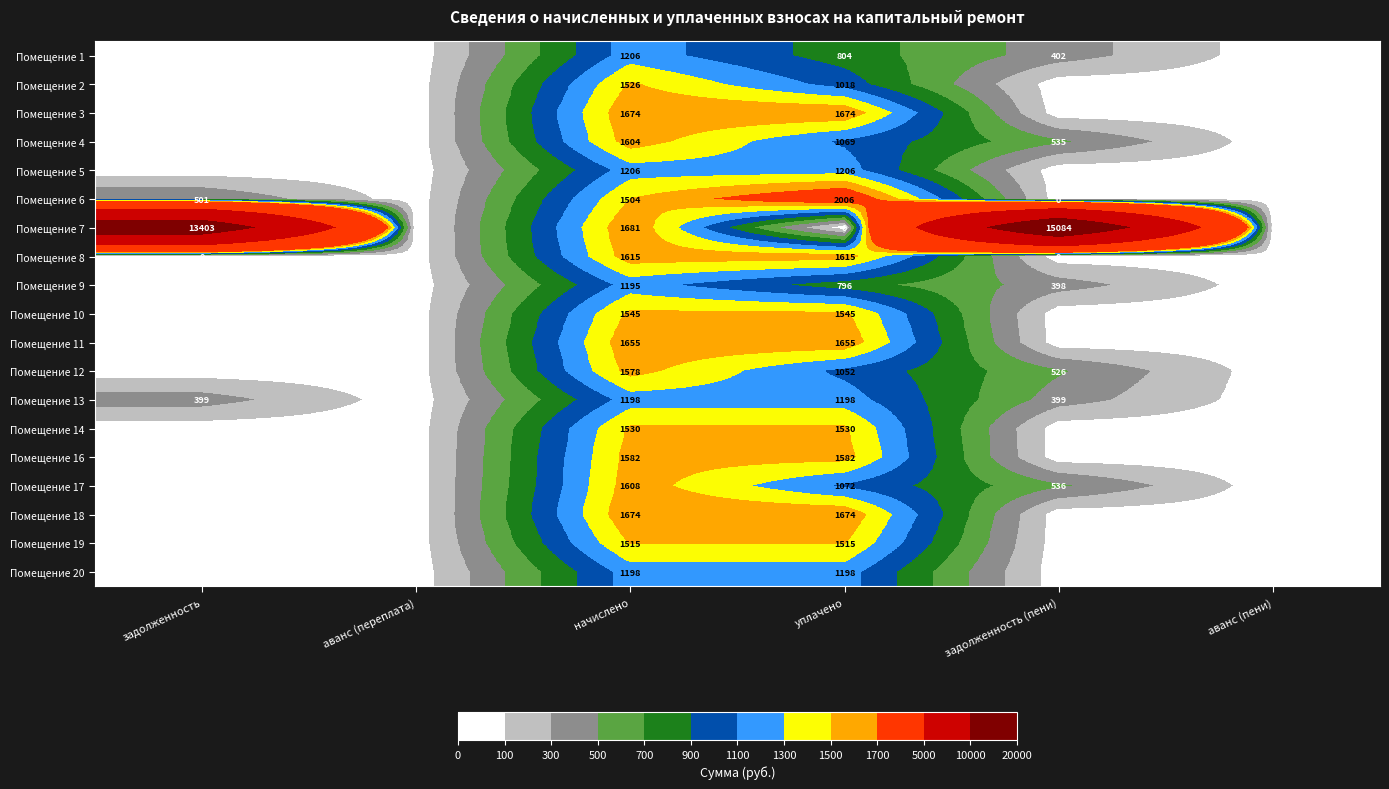

Which label corresponds to the smallest value in the chart?

аванс (переплата)